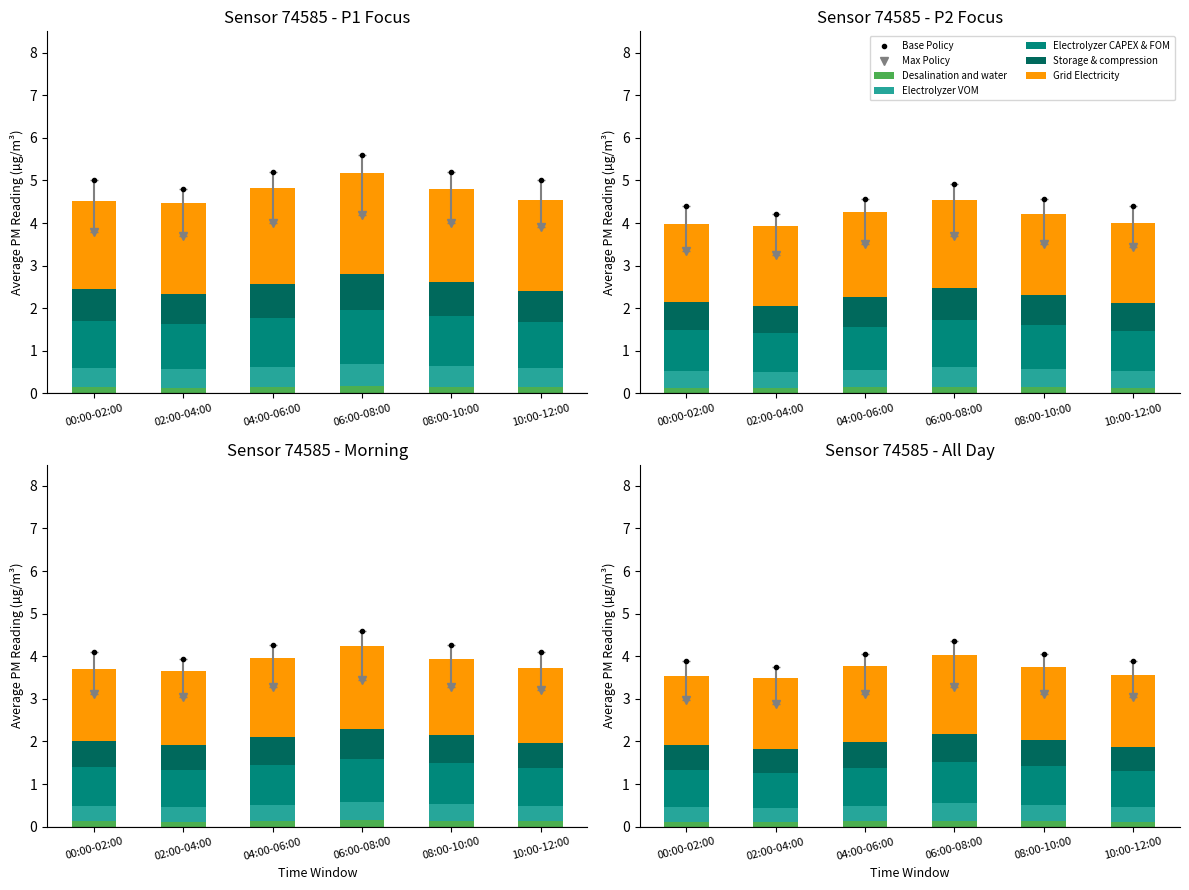

What is the difference between the maximum and minimum values in the P2 series?

0.5